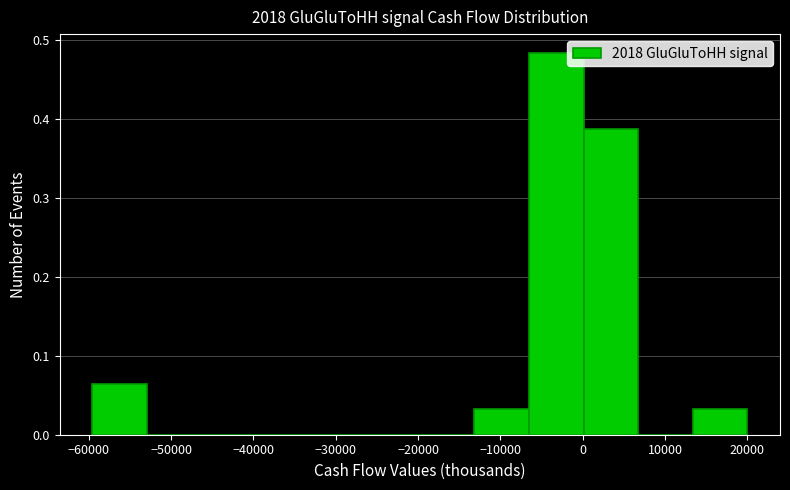

Reading left to right, transcribe this chart: for each bar, give the range it covers on the x-axis and its height. Neither the bar edges nor the heights are printed on the chart, so give them approximately, as read against the axes.

-60000 to -53000: 0.06
-53000 to -46000: 0
-46000 to -40000: 0
-40000 to -33000: 0
-33000 to -26000: 0
-26000 to -20000: 0
-20000 to -13000: 0
-13000 to -7000: 0.03
-7000 to 0: 0.48
0 to 7000: 0.39
7000 to 13000: 0
13000 to 20000: 0.03